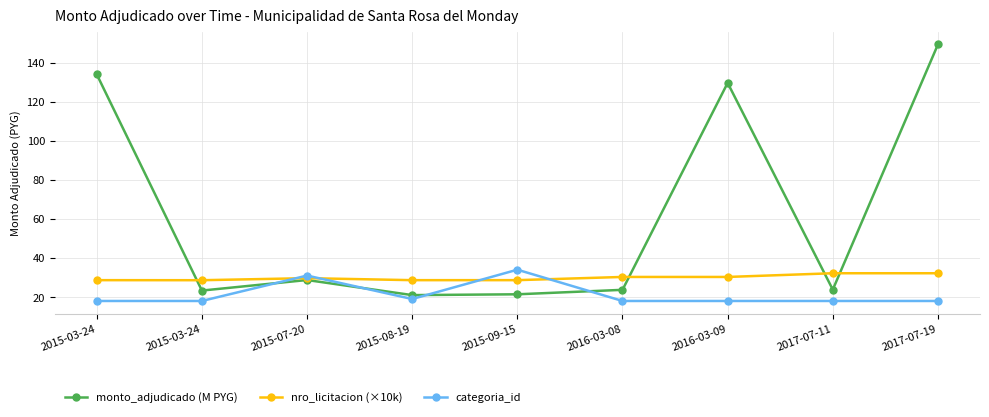

Between 2015-03-24 and 2017-07-19, which is larger?

2017-07-19